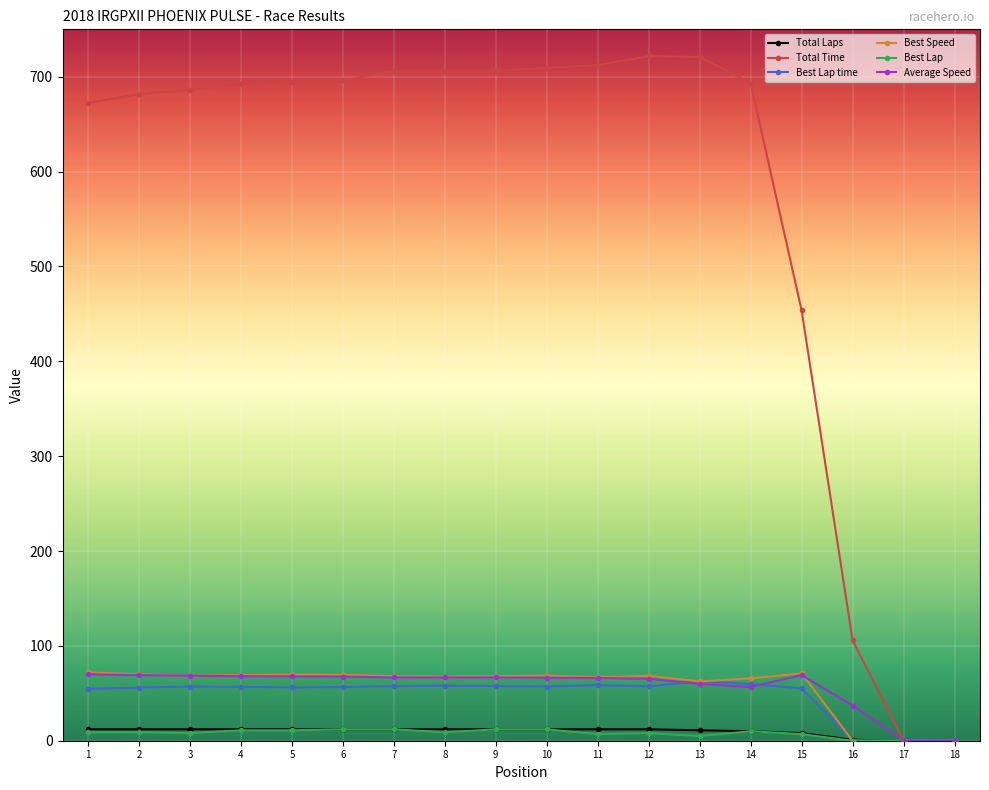

How many distinct data groups are displayed?

6